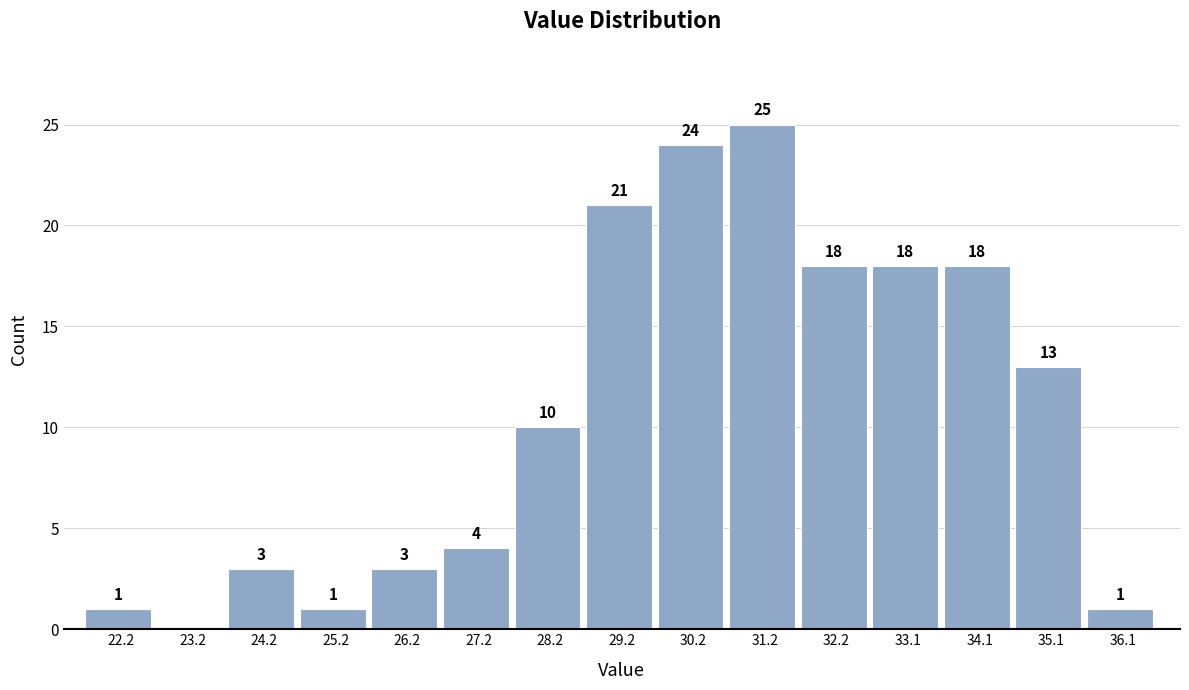

Which range on the x-axis has the tallest bar?

30.7 to 31.7